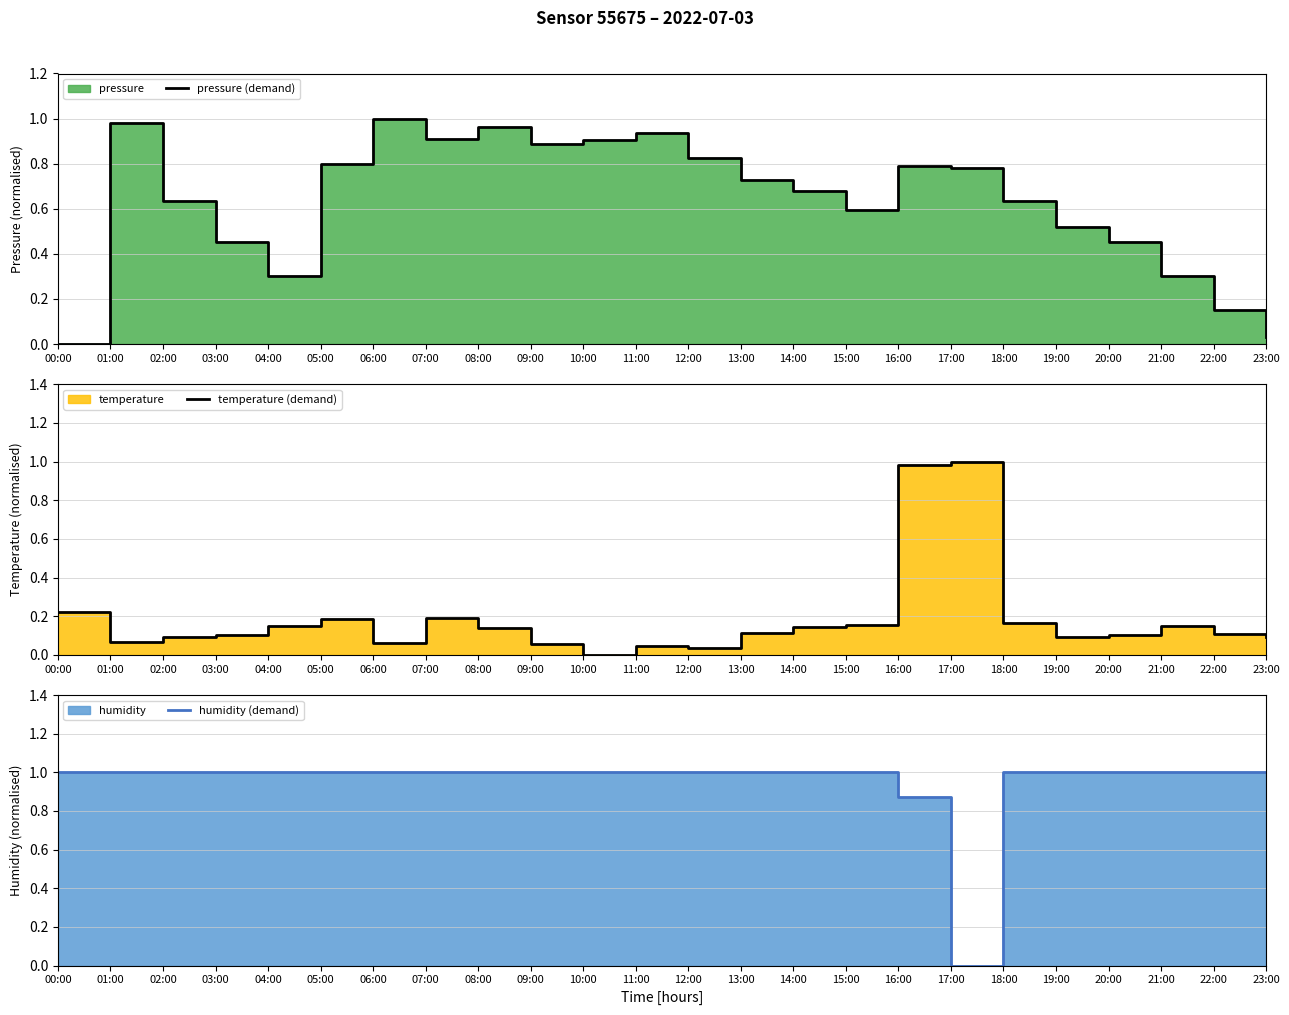

What is the total value across all series at 06:00?

2.1